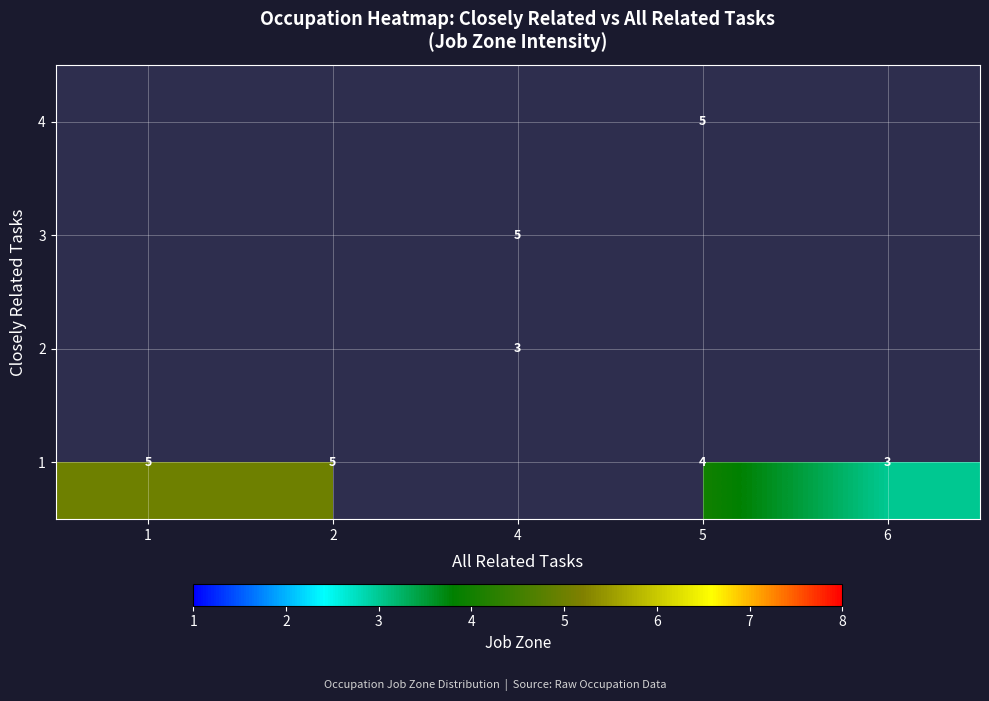

What is the maximum value shown in the chart?

5.0